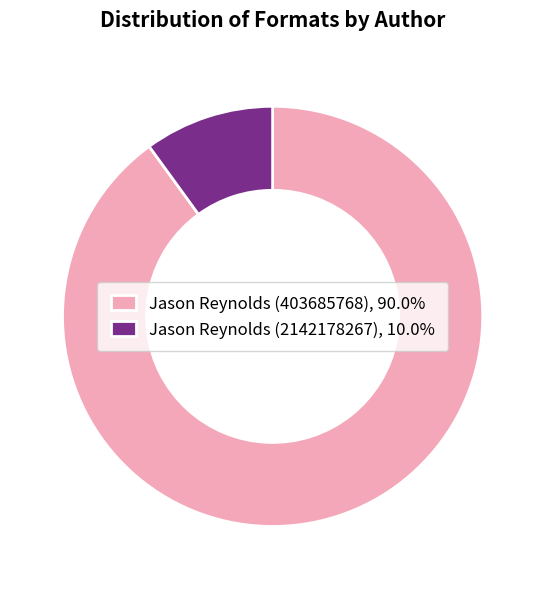

How many segments does this pie chart have?

2